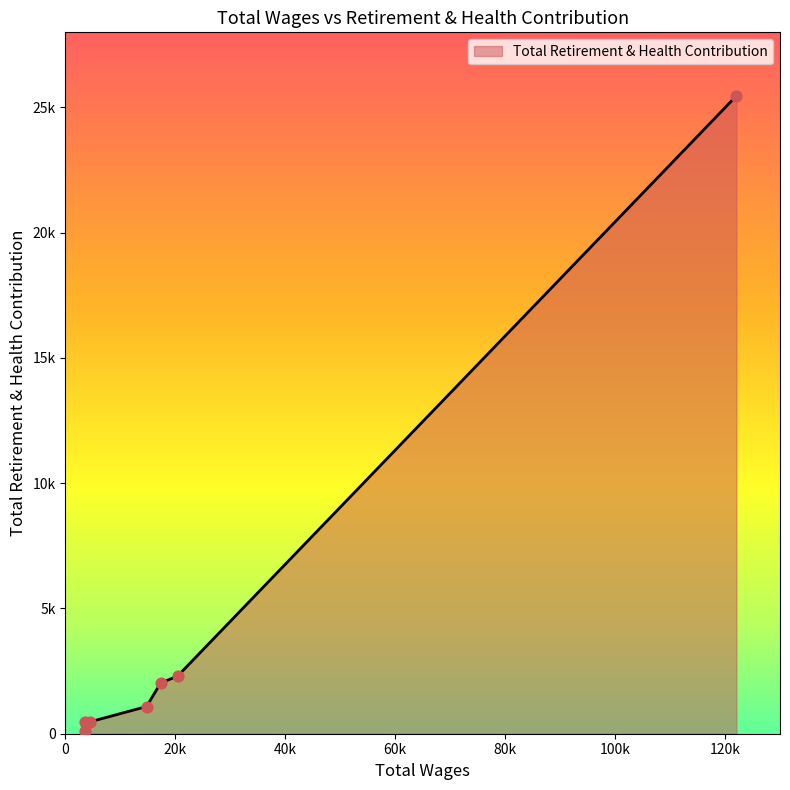

What is the change in value from 20400.0 to 17337.0?

-271